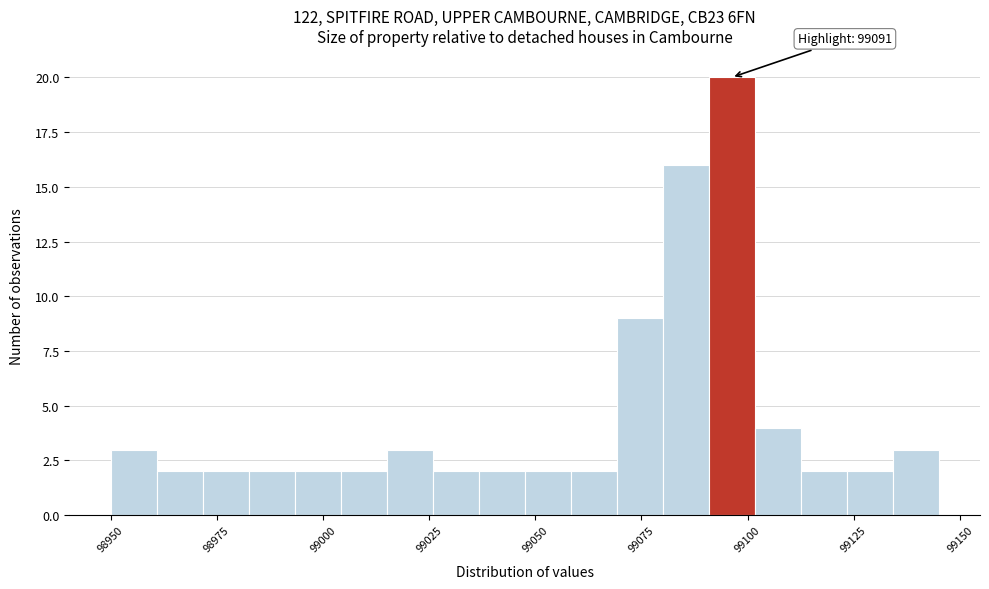

Around what value on the x-axis is the tallest bar? Give the approximate position of its centre, as read against the axis.

99095